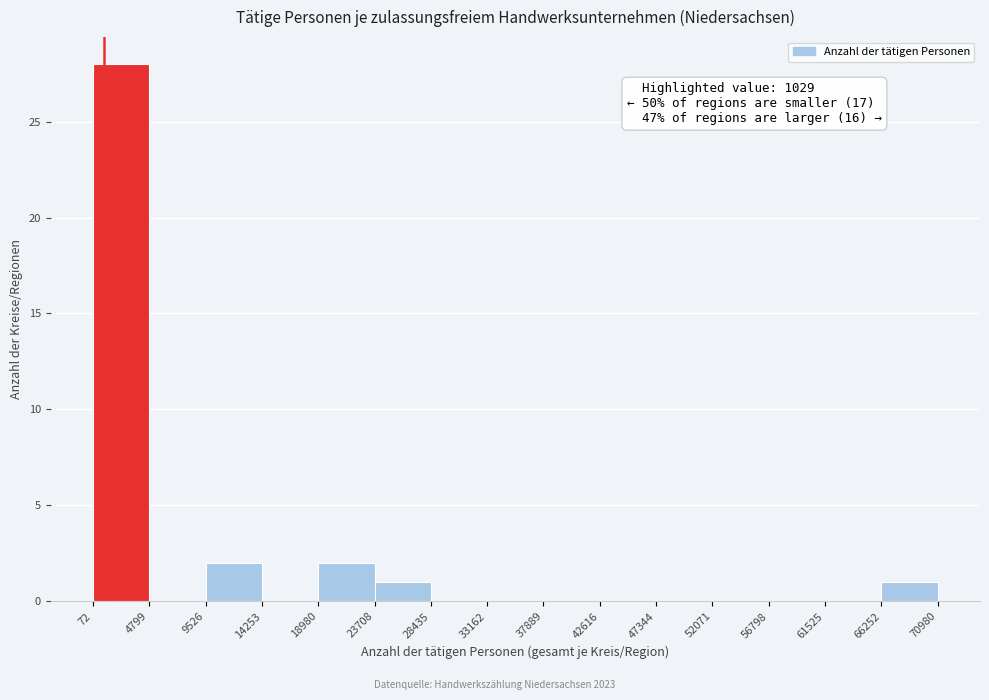

Which range on the x-axis has the tallest bar?

72 to 4799